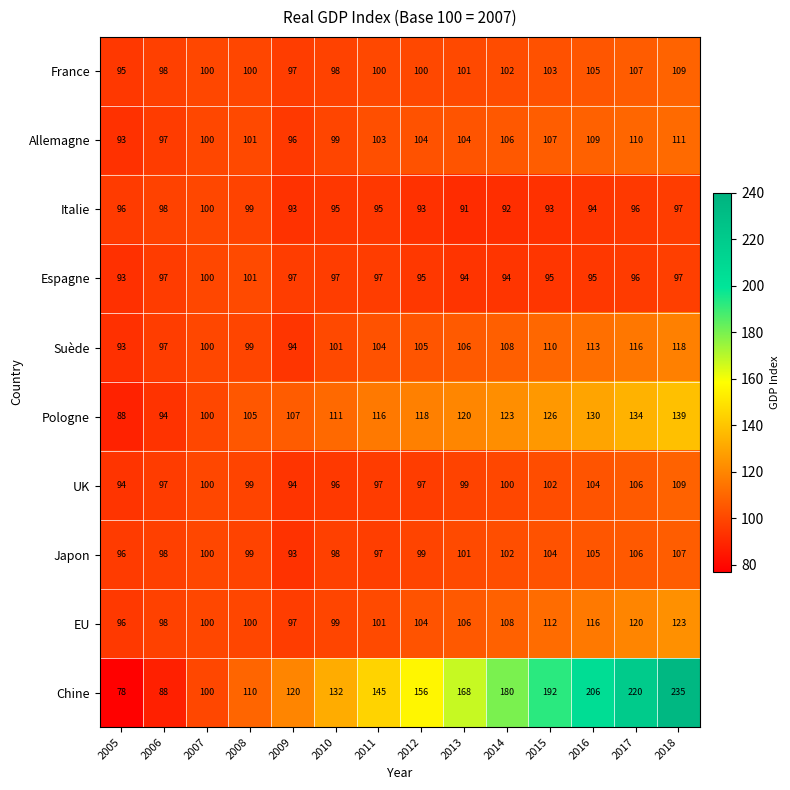

True or false: France has a value of 163 at 2018.

False